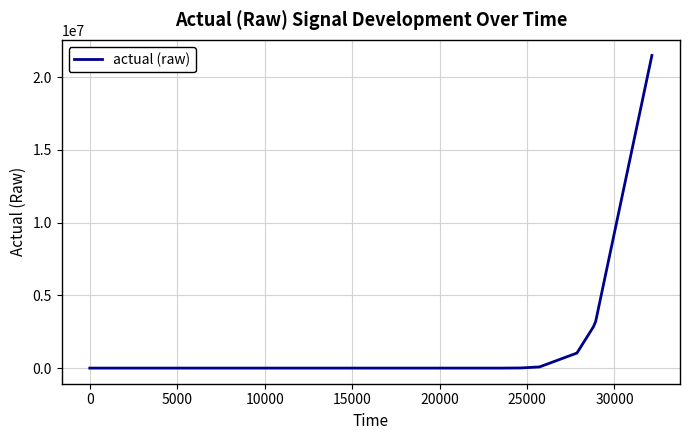

True or false: there are more than 2 points higher than both neighbors.

False